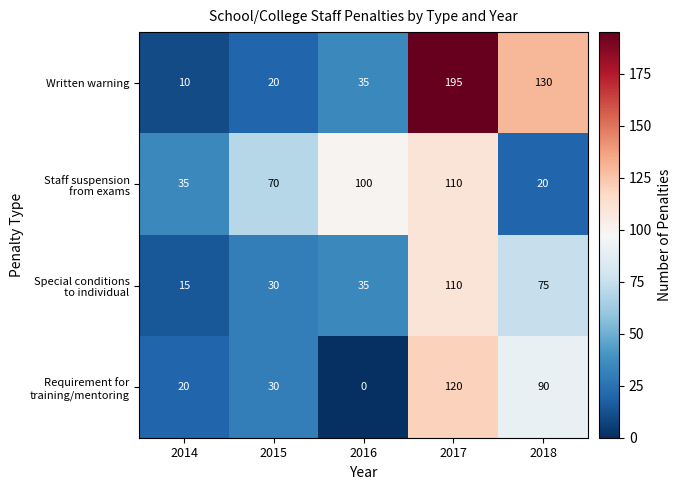

What is the spread (max minus min) of values at 2016?

100